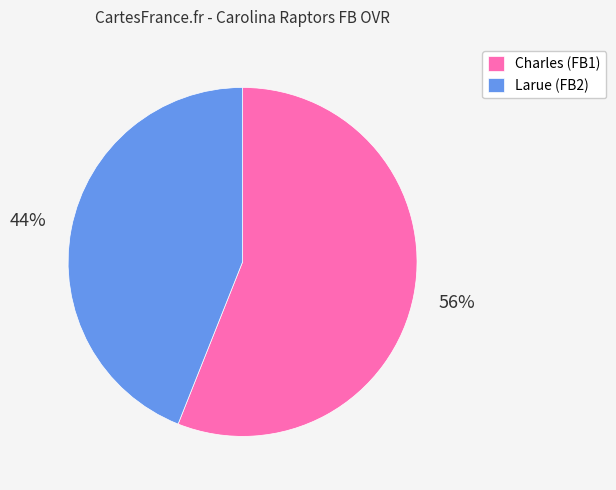

What is the ratio of the value at Charles to the value at Larue?

1.3